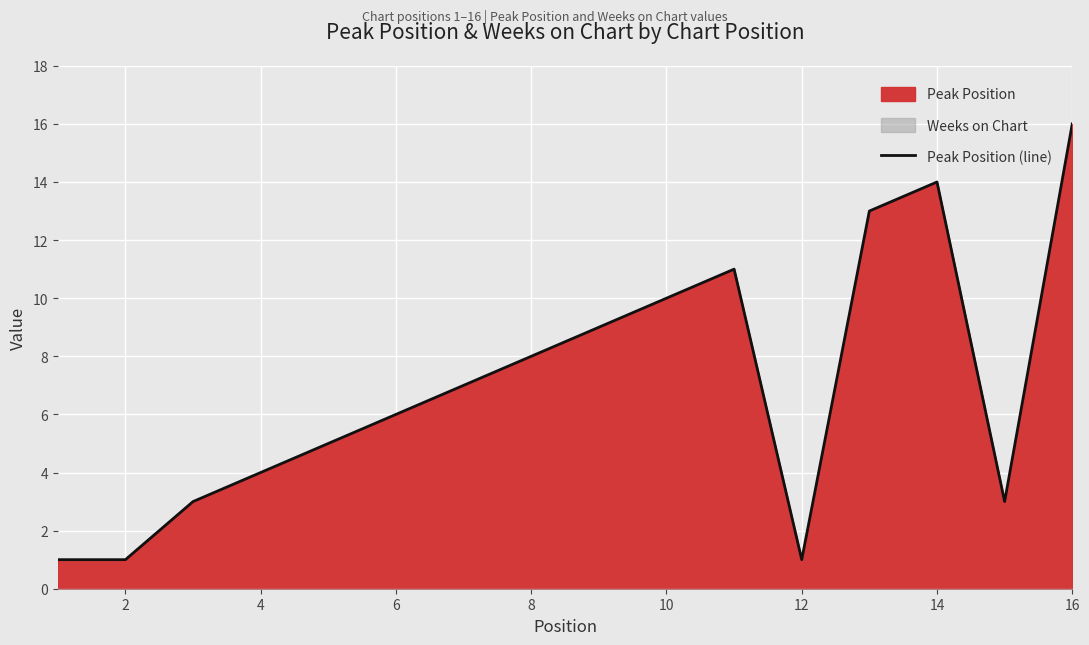

True or false: Peak Position (line) has a value of 16 at 16.

True